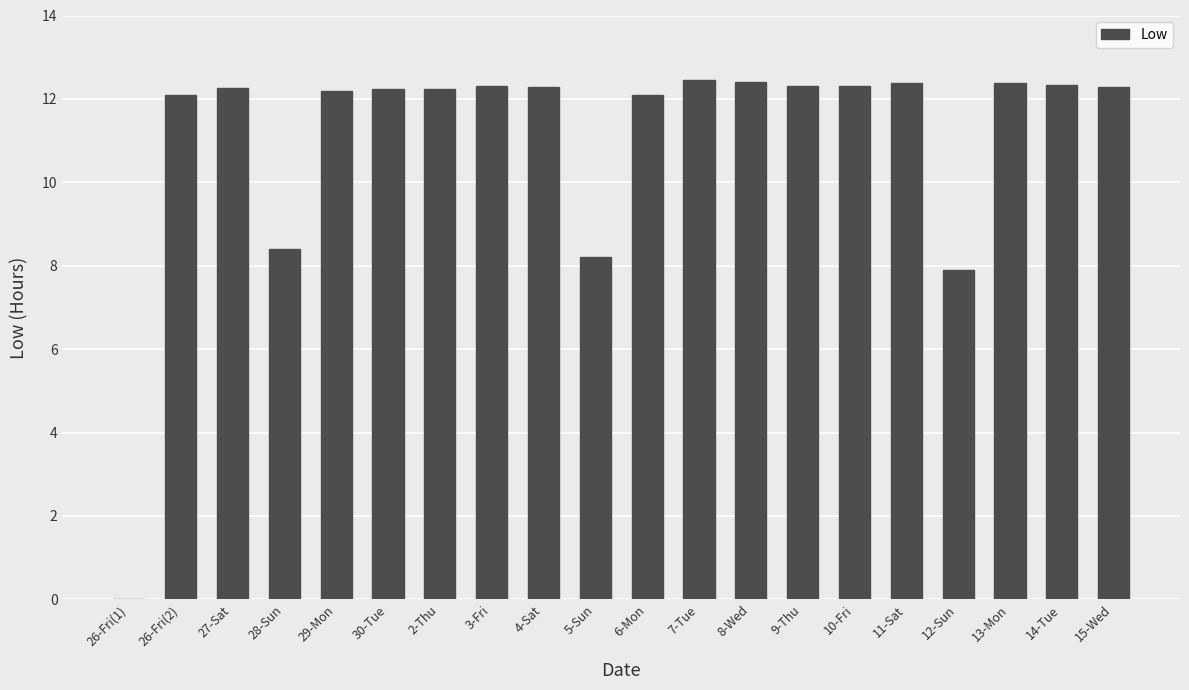

What is the sum of the values at 13-Mon and 3-Fri?

24.7